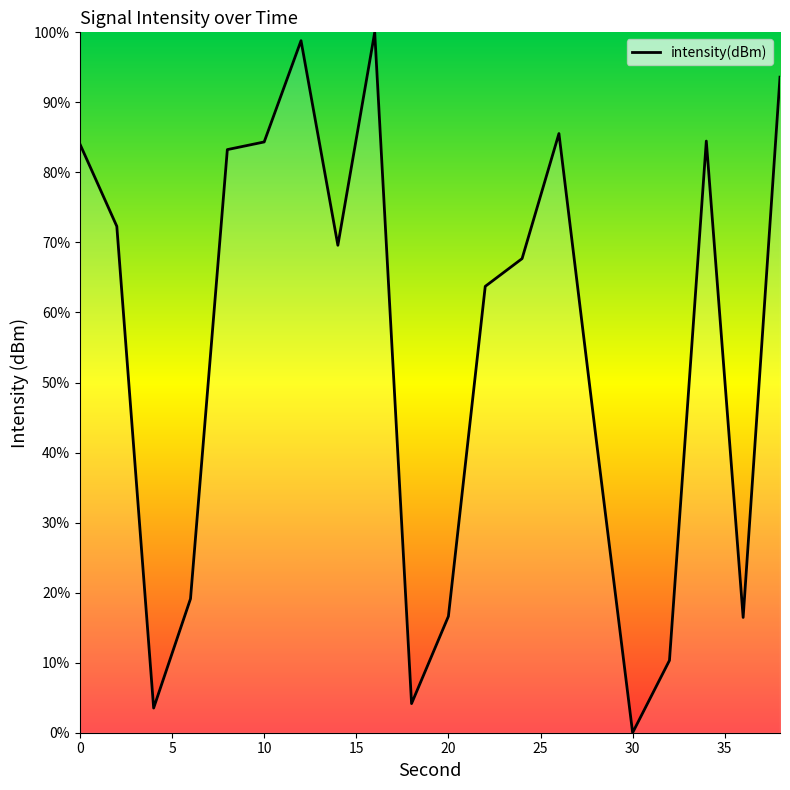

What is the difference between the maximum and minimum values?

100.0